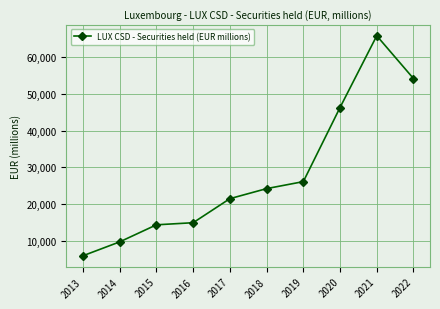

List the labels in order of value, smallest first.

2013, 2014, 2015, 2016, 2017, 2018, 2019, 2020, 2022, 2021